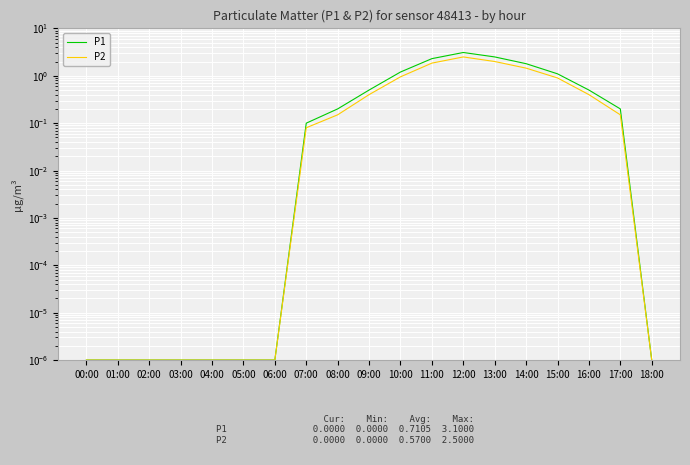

What is the label of the 11th point from the right?

08:00